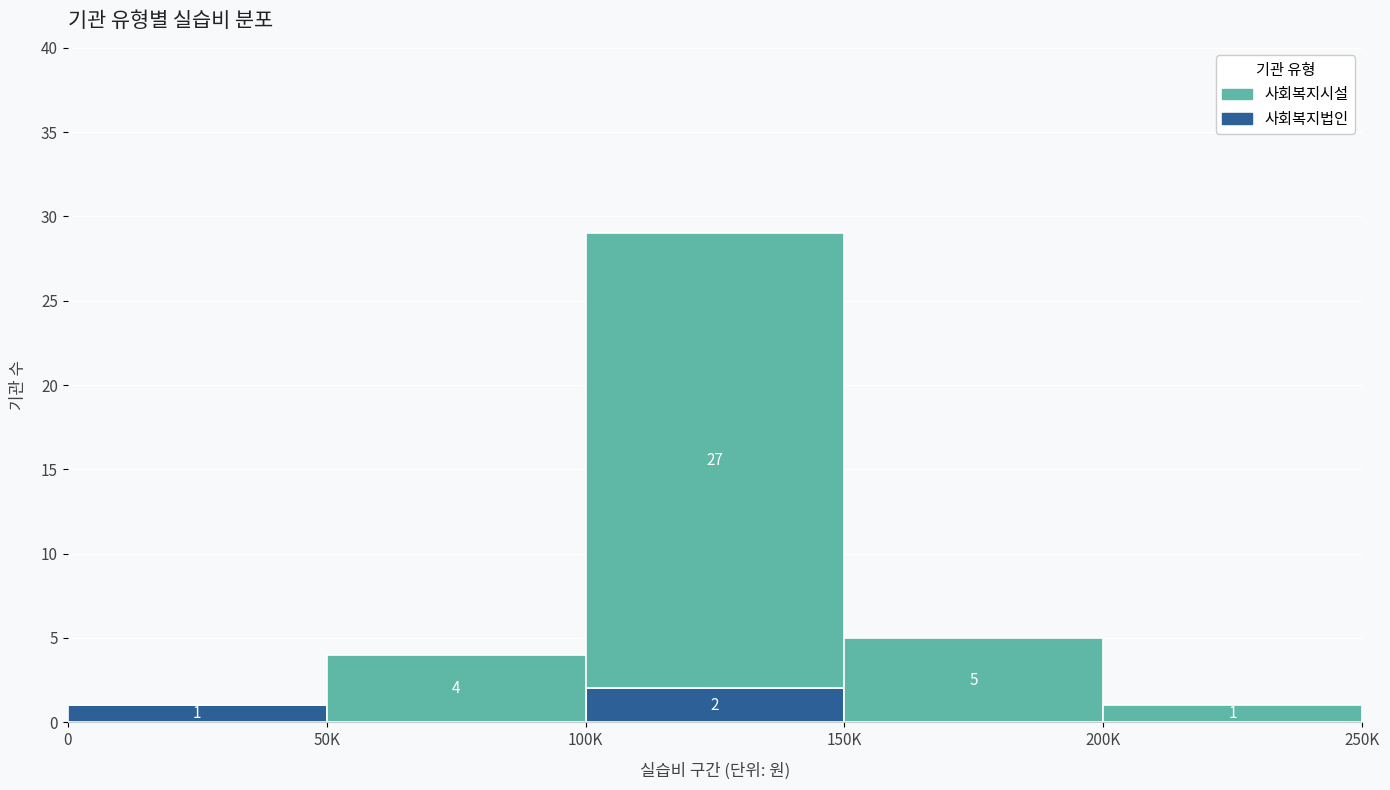

Reading right to left, transcribe the values for 사회복지법인.

200K=0	150K=0	100K=2	50K=0	0=1